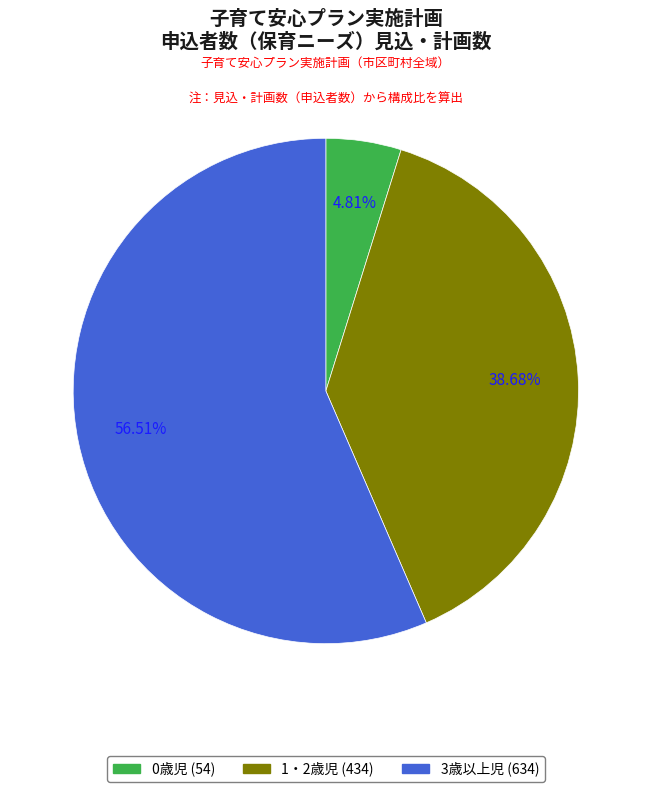

To the nearest percent, what is the difference between the largest and smallest slice percentages?

52%